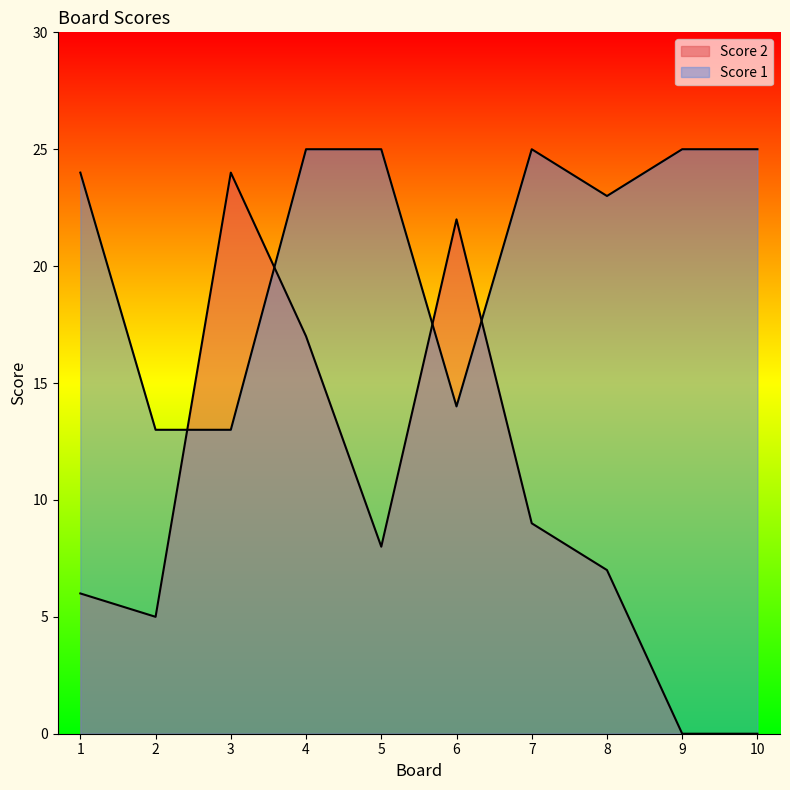

Which category has the highest value in the Score 2 series?

3